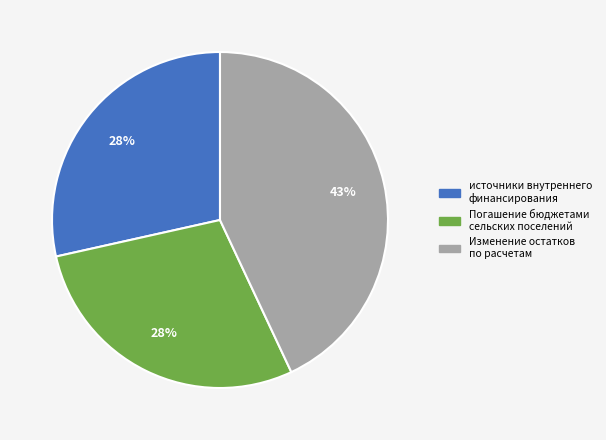

Is there any slice that represents more than half of the pie?

No